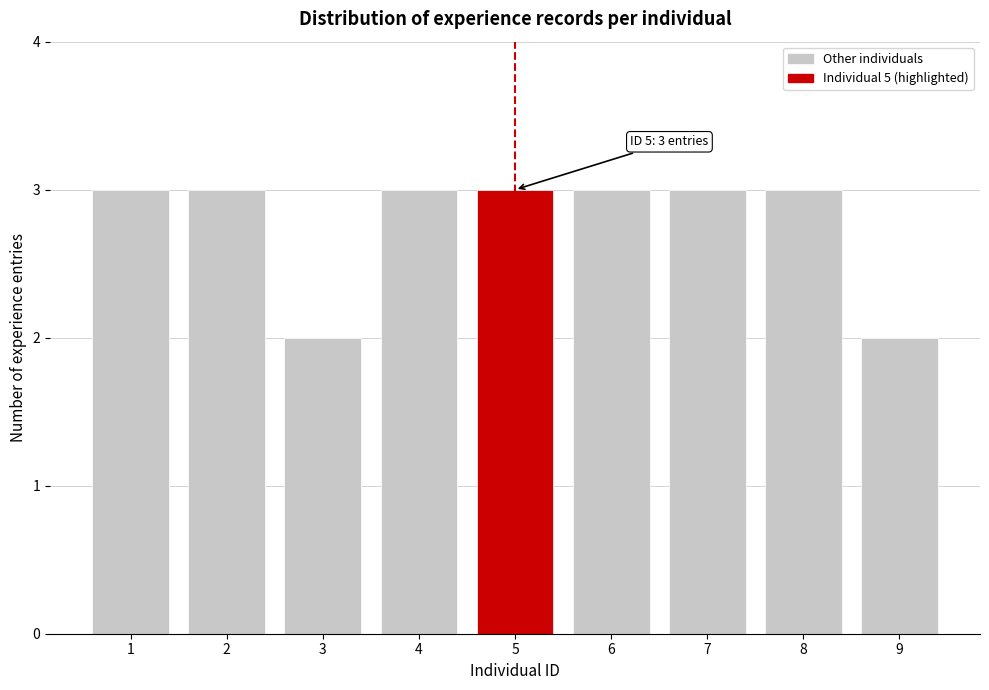

Reading right to left, what are all the values shown in this chart?

2	3	3	3	3	3	2	3	3